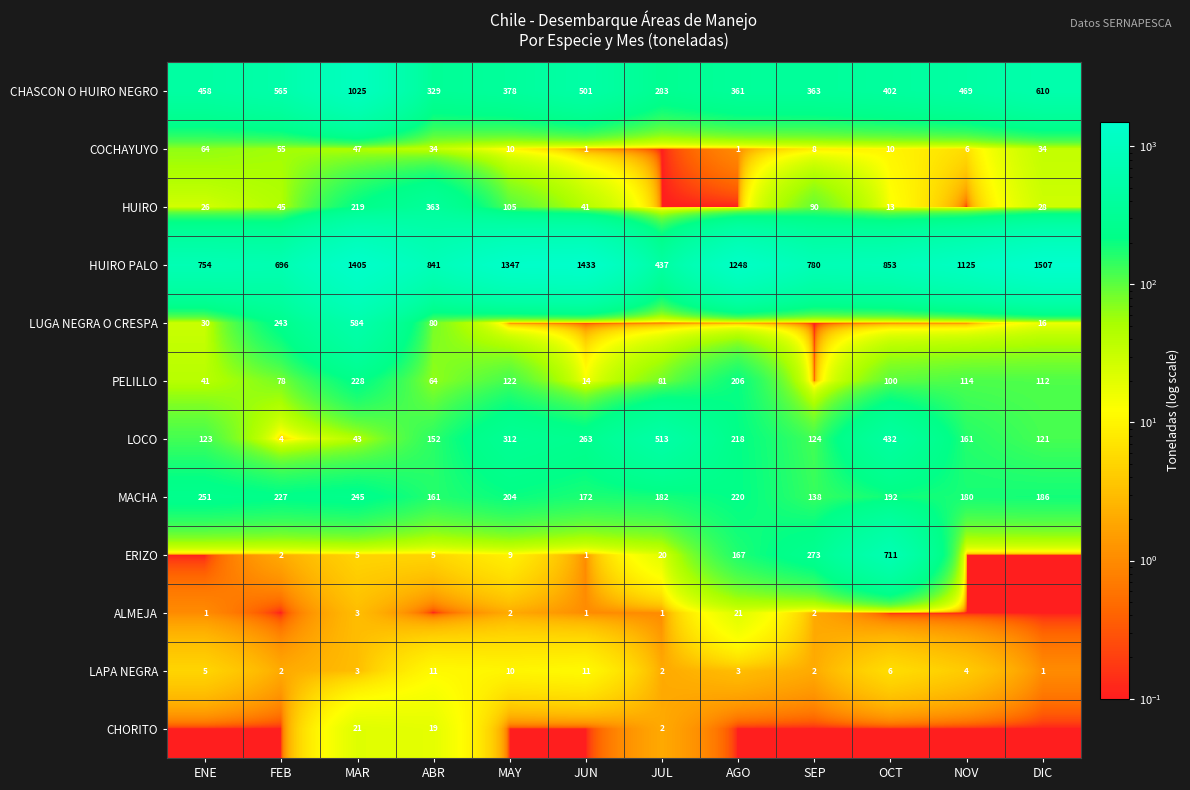

At how many categories does at least one series exceed 739?

10